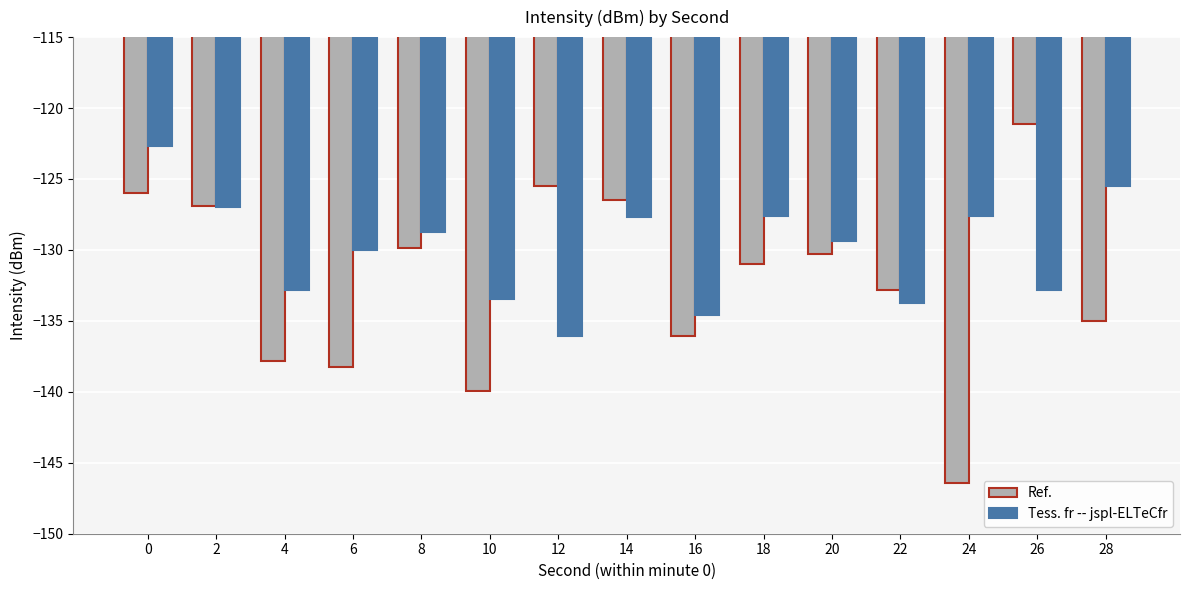

What is the average value of the Tess. fr -- jspl-ELTeCfr series?

-130.0